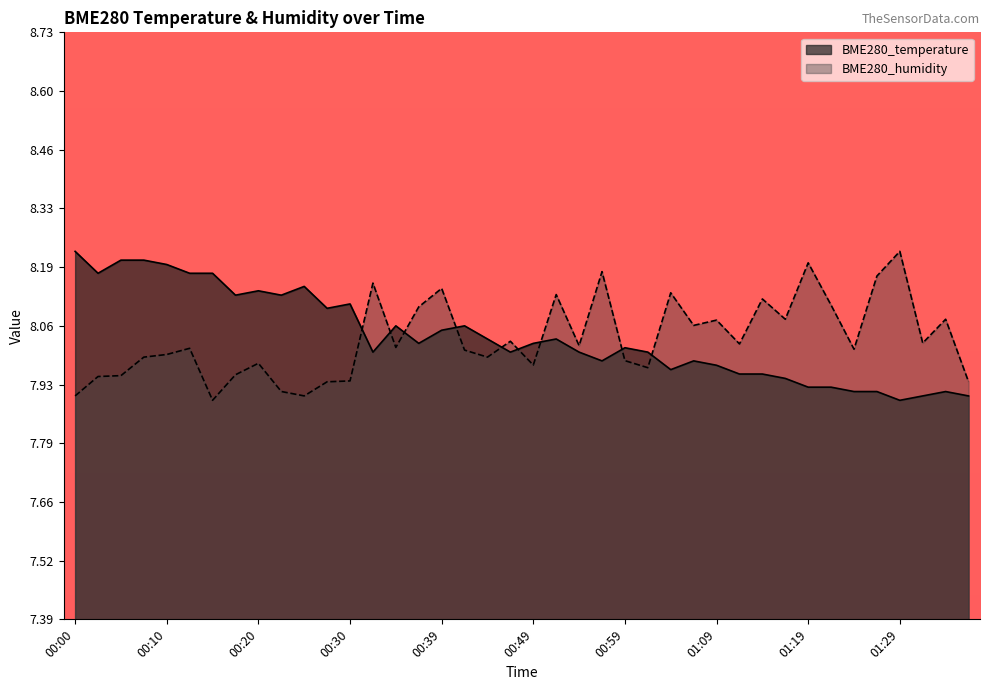

Which series has the largest total across all categories?

BME280_temperature